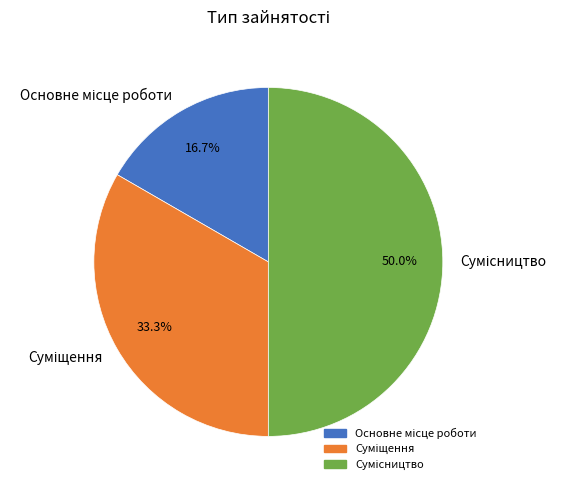

Is it true that Основне місце роботи is 10% of the pie?

False